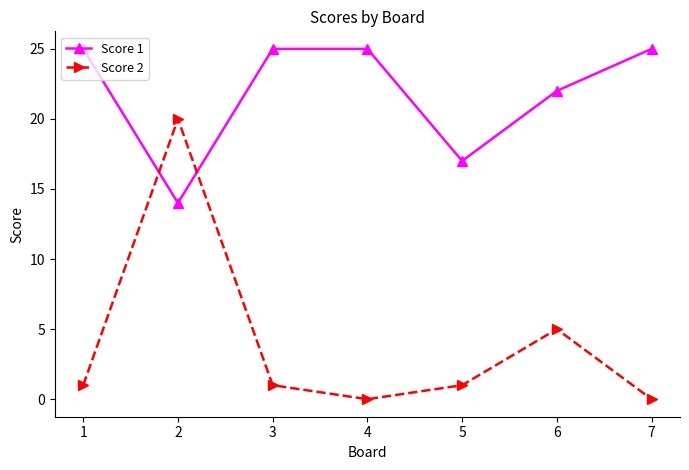

What is the sum of all Score 2 values?

28